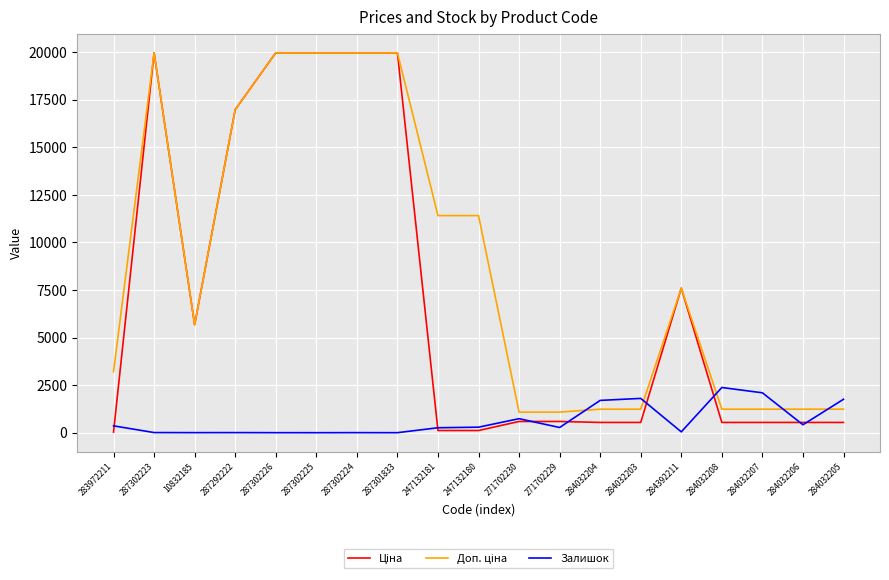

The Залишок series shows 1757.0 at 284032205. True or false?

True